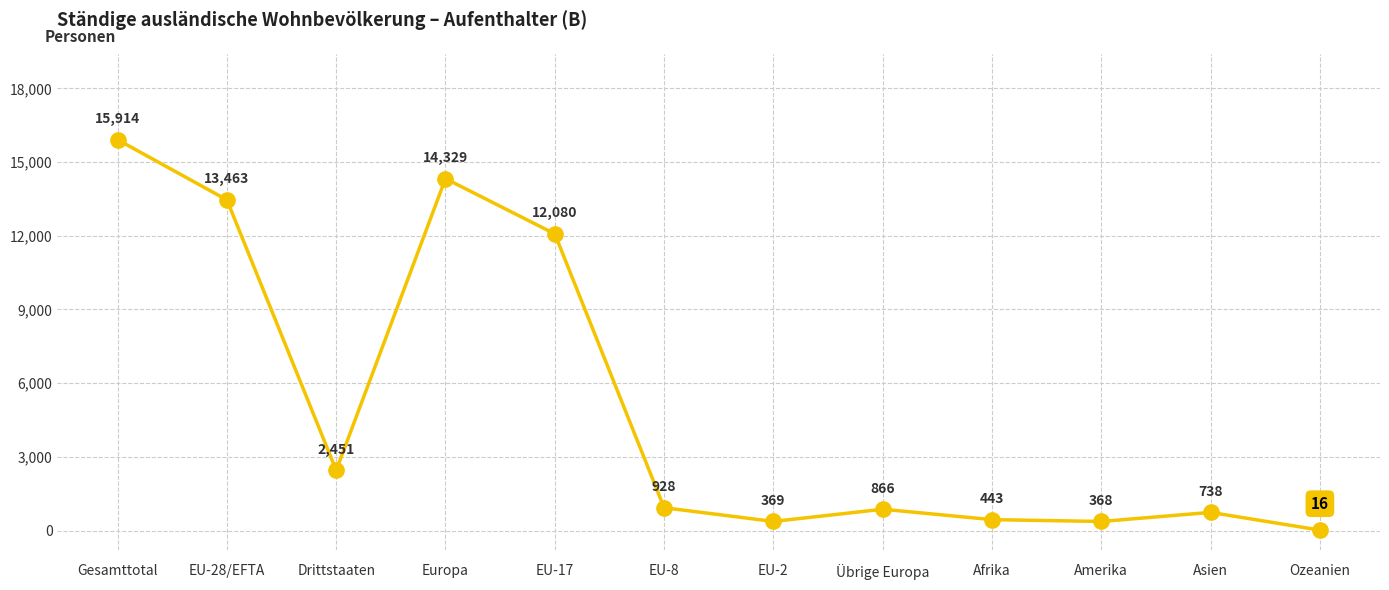

What is the label of the 5th point from the left?

EU-17